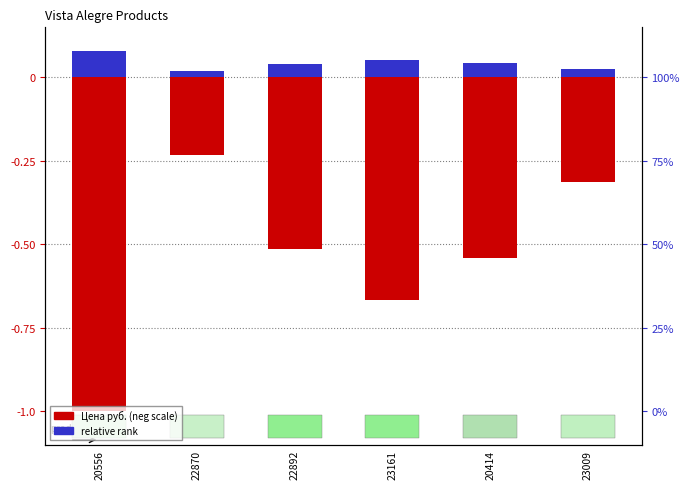

Is it true that relative scale equals 0.0 at 23009?

False